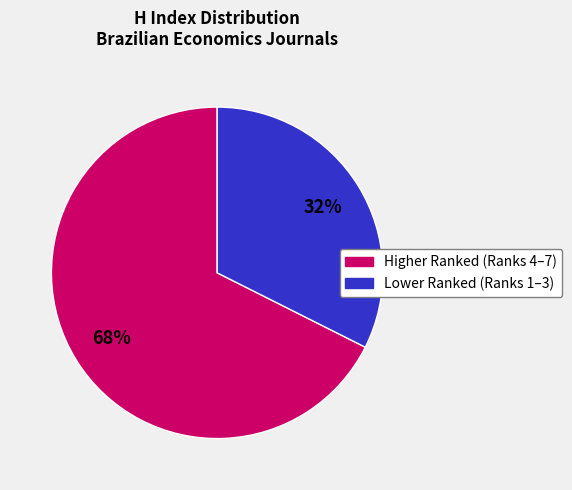

Is there a majority slice in this chart?

Yes